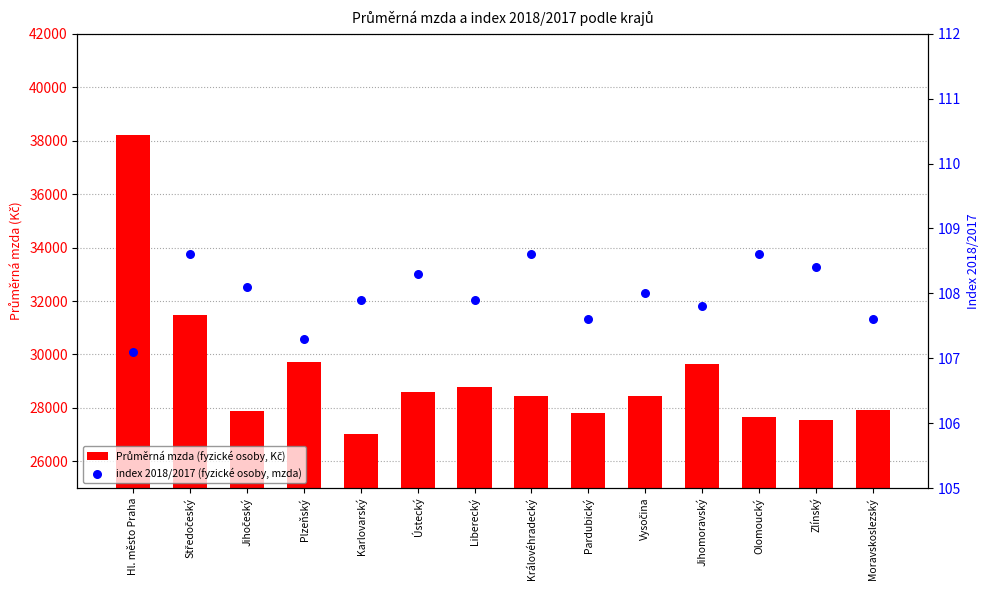

At which category is the sum across all series the highest?

Hl. město Praha